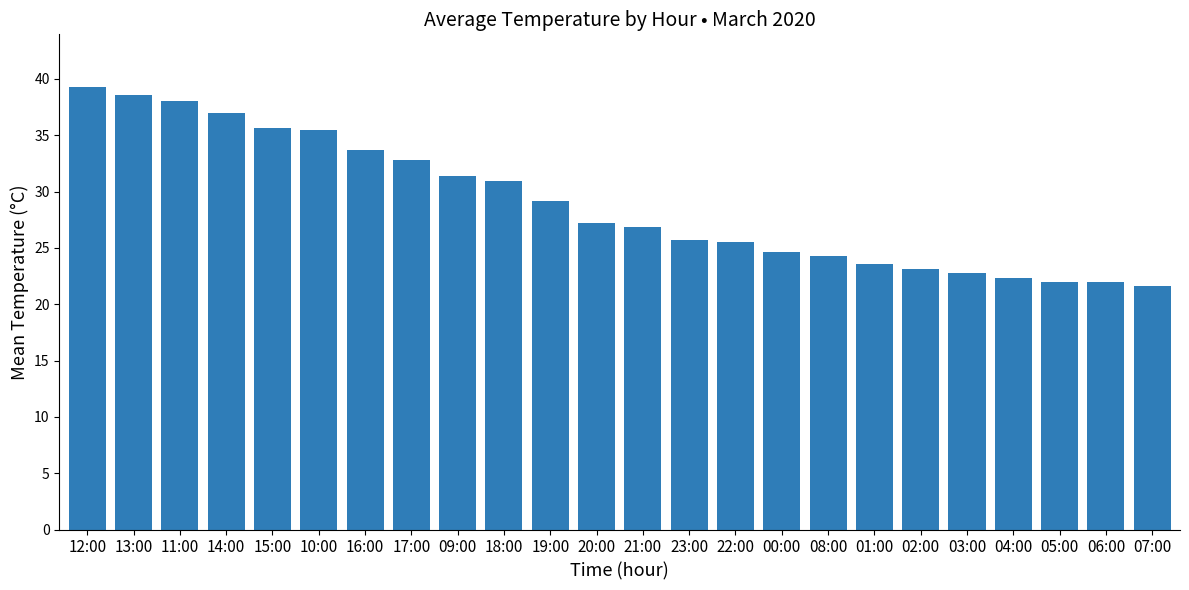

What is the minimum value shown in the chart?

21.6